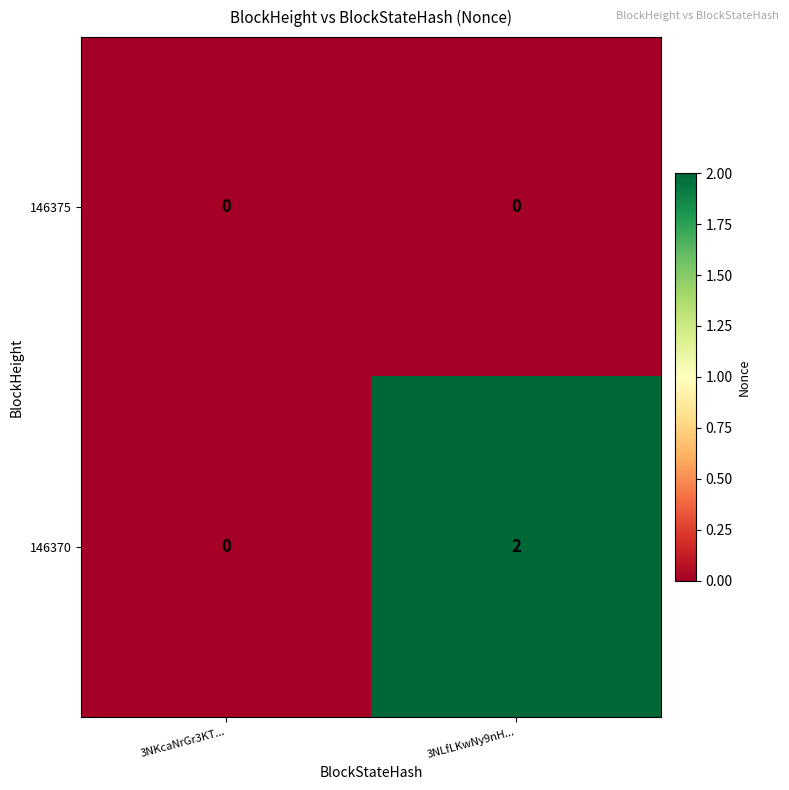

Reading left to right, list all the values displayed in this chart.

146375: 3NKcaNrGr3KT...=0	3NLfLKwNy9nH...=0
146370: 3NKcaNrGr3KT...=0	3NLfLKwNy9nH...=2